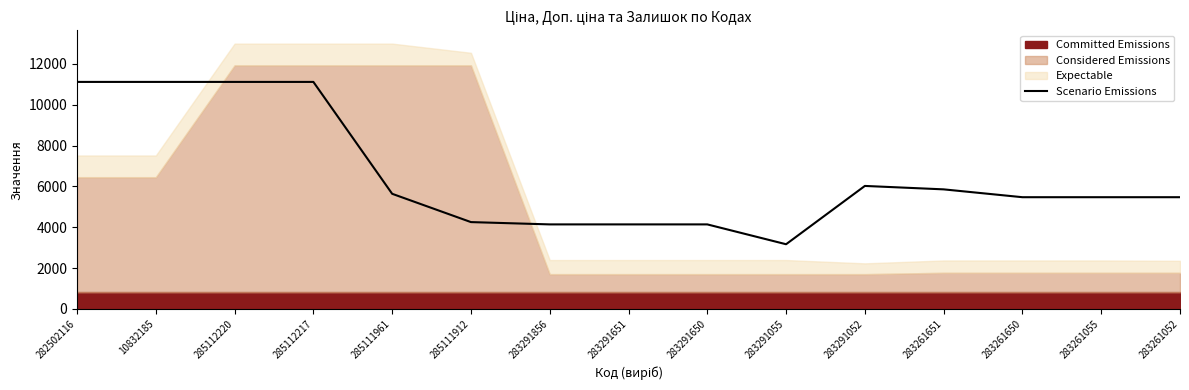

True or false: the data shows 1760.7 at 283261055.

False